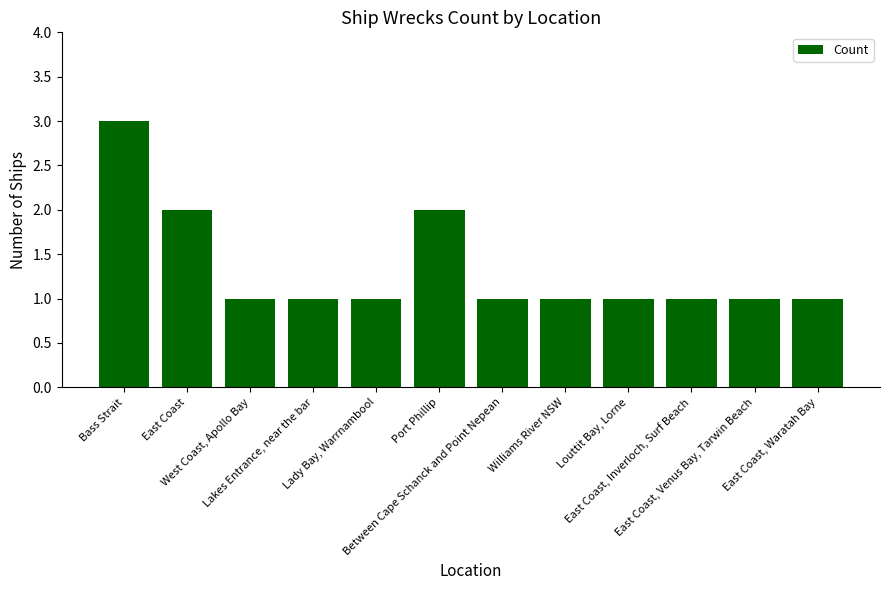

Reading right to left, transcribe all the data shown in this chart.

East Coast, Waratah Bay=1	East Coast, Venus Bay, Tarwin Beach=1	East Coast, Inverloch, Surf Beach=1	Louttit Bay, Lorne=1	Williams River NSW=1	Between Cape Schanck and Point Nepean=1	Port Phillip=2	Lady Bay, Warrnambool=1	Lakes Entrance, near the bar=1	West Coast, Apollo Bay=1	East Coast=2	Bass Strait=3